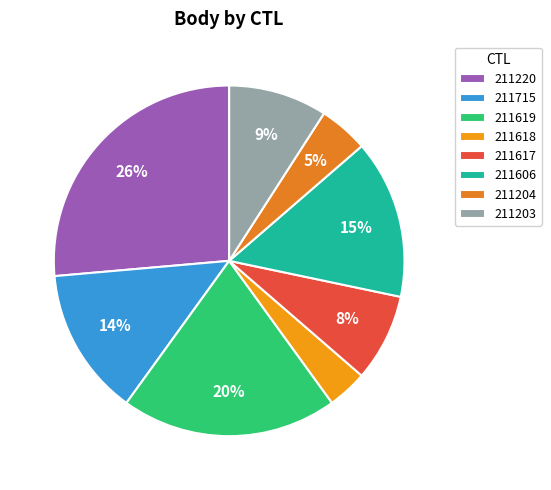

How many segments does this pie chart have?

8